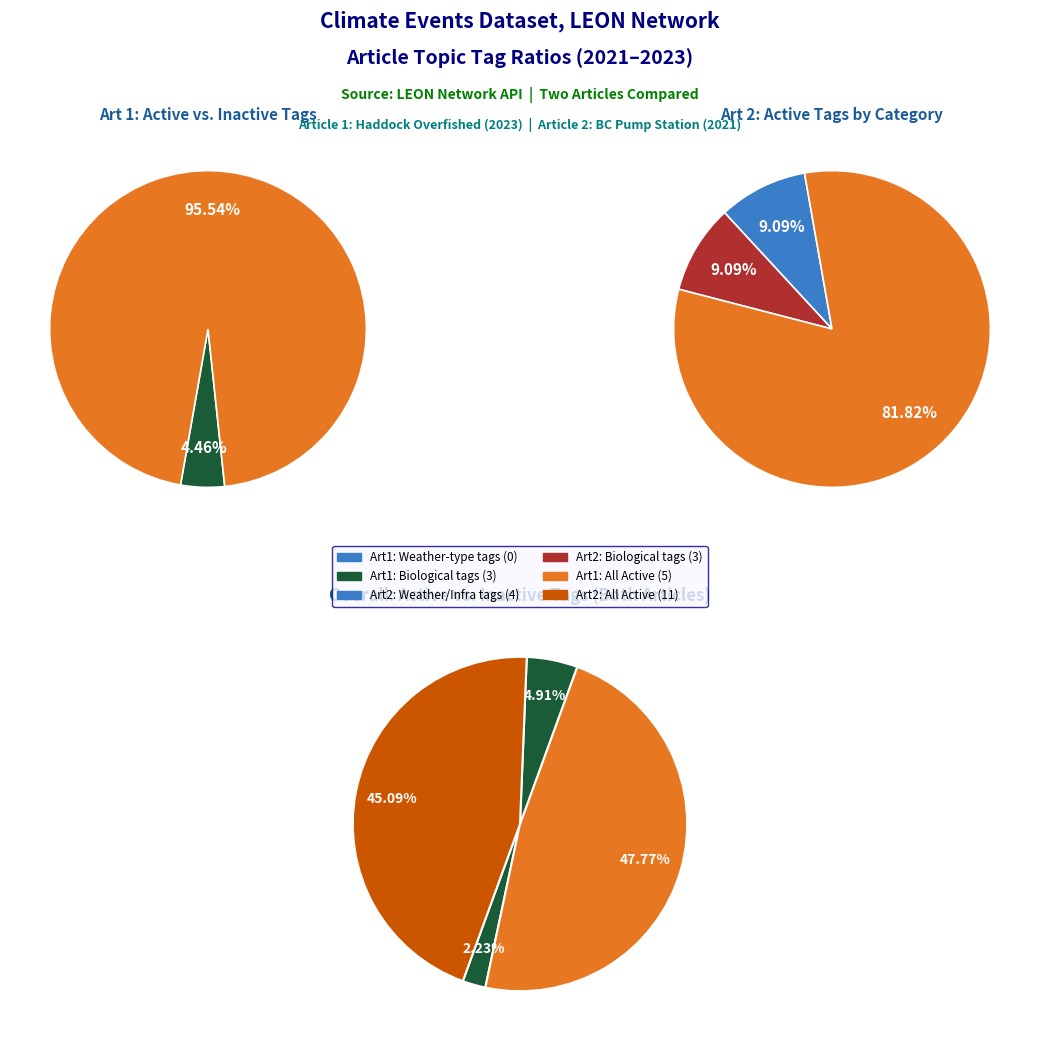

True or false: 10 accounts for 0% of the total.

True